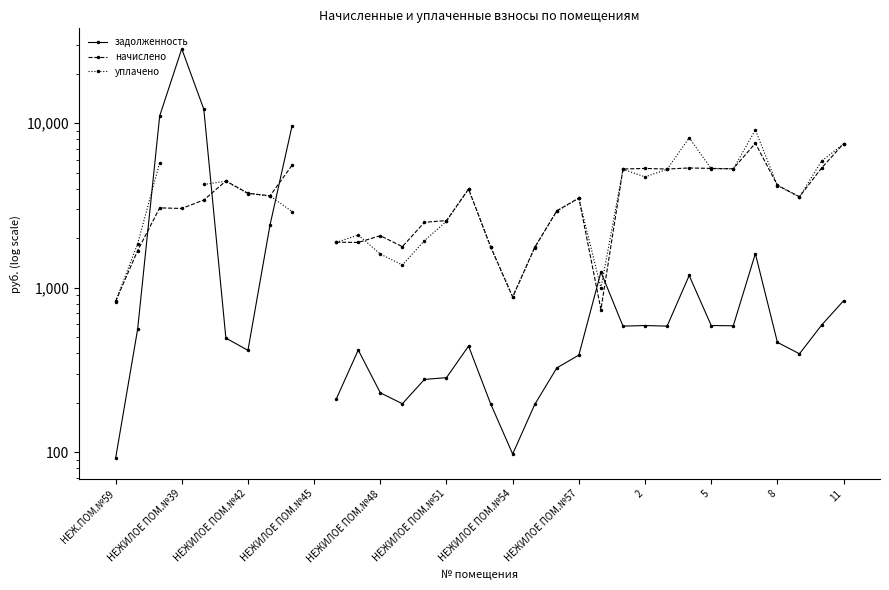

What is the difference between the начислено values at 24 and НЕЖИЛОЕ ПОМ.№42?

2247.4